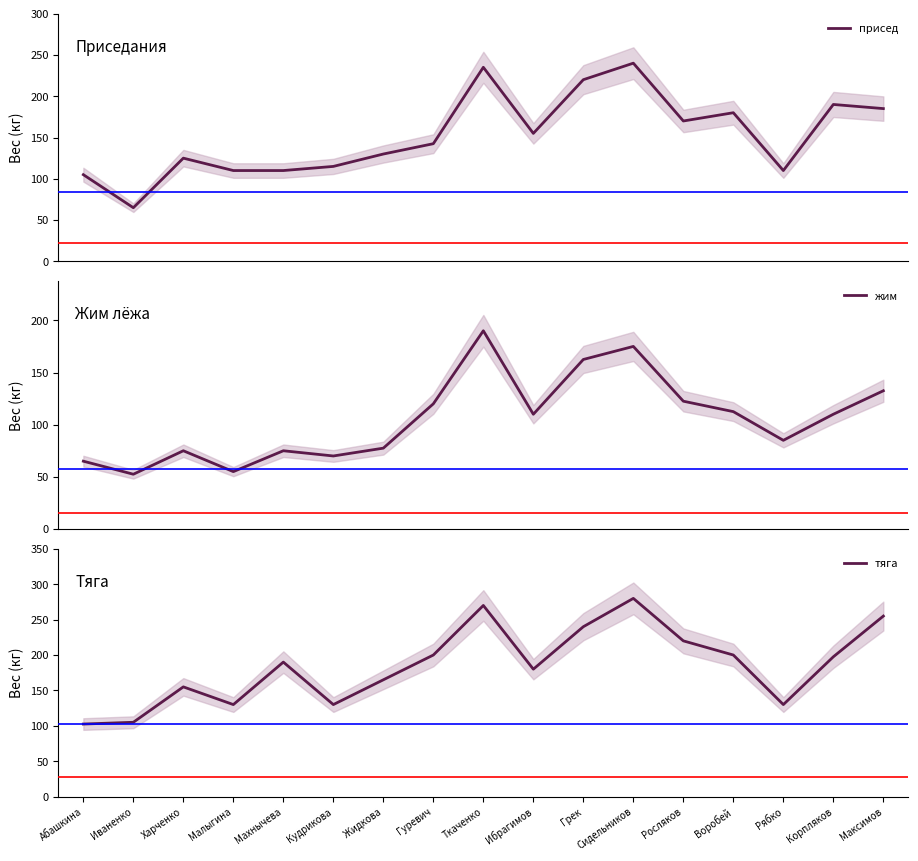

What is the spread (max minus min) of values at Харченко?

80.0